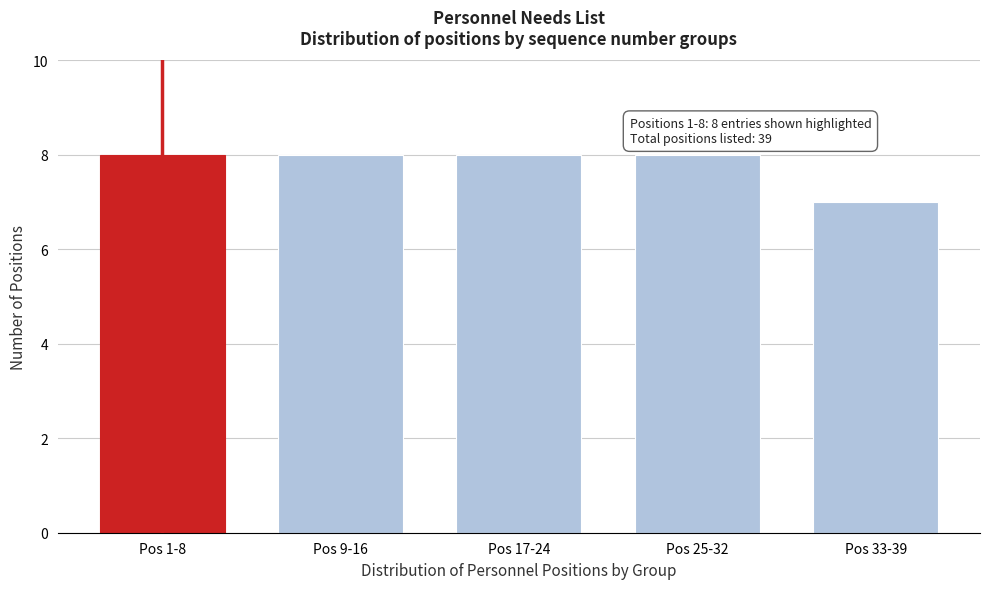

Reading left to right, transcribe all the data shown in this chart.

Pos 1-8=8	Pos 9-16=8	Pos 17-24=8	Pos 25-32=8	Pos 33-39=7